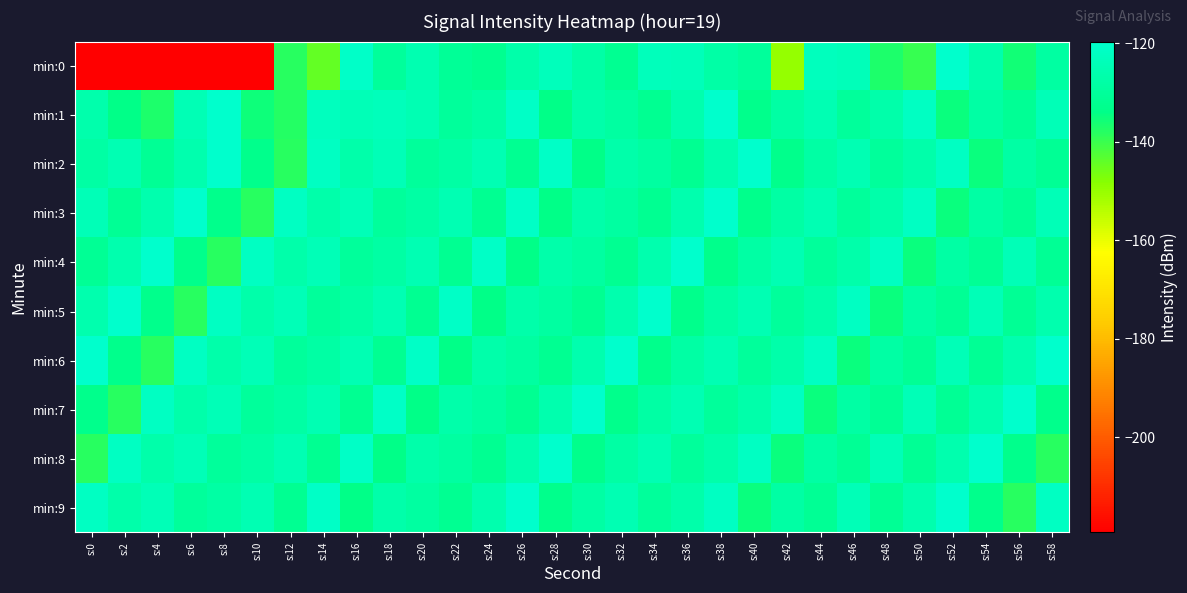

Count the number of data series in this chart.

10